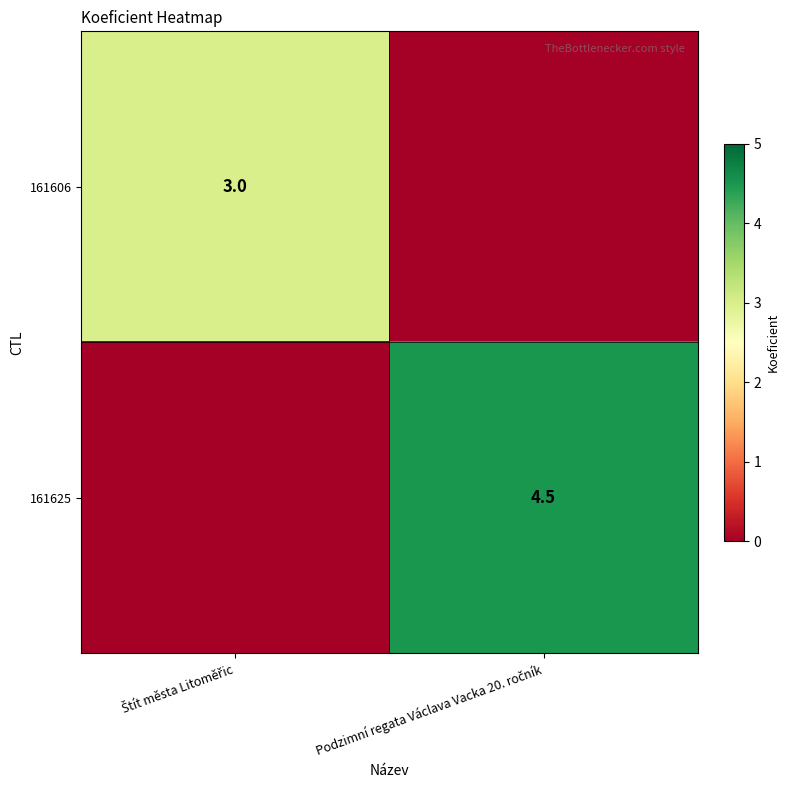

Between Podzimní regata Václava Vacka 20. ročník and Štít města Litoměřic, which is larger?

Štít města Litoměřic